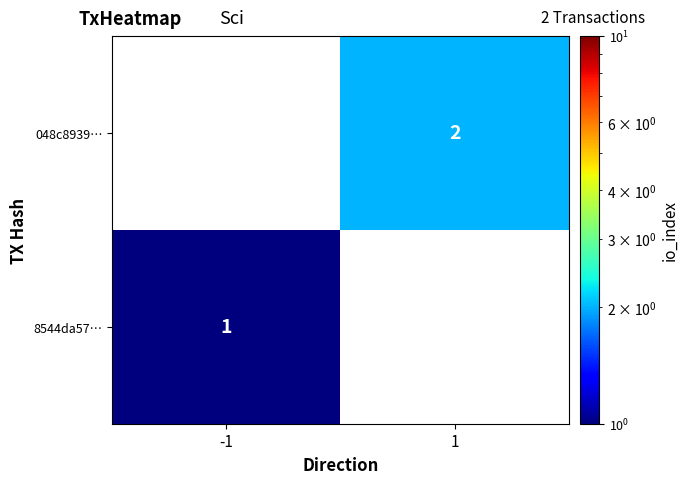

True or false: 8544da57… has a value of 0.3 at -1.

False